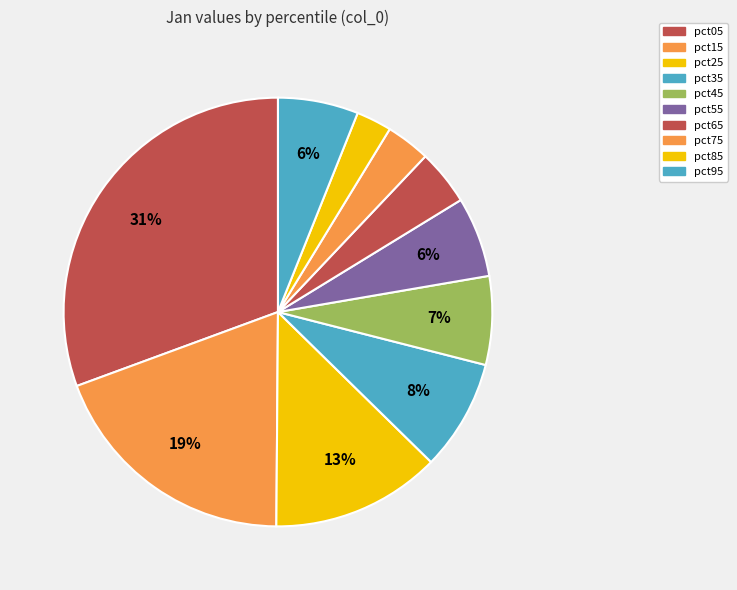

Is pct65 the majority of the pie?

No